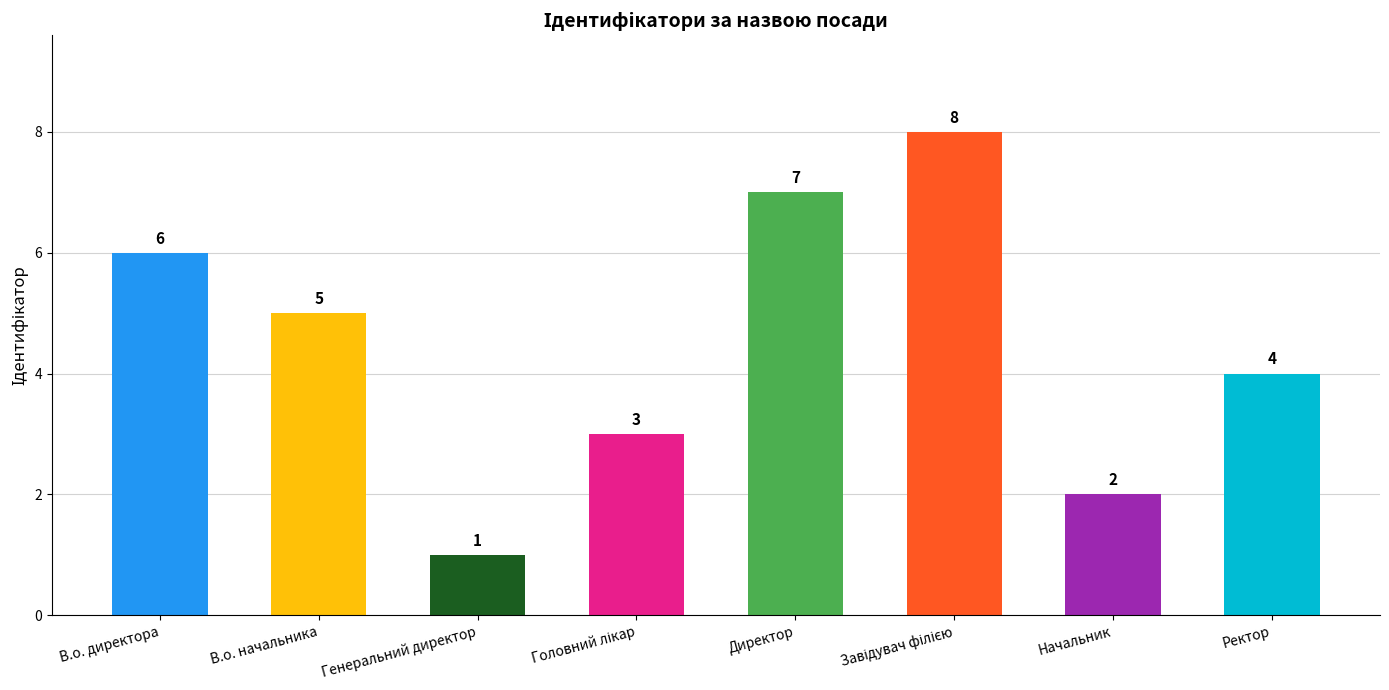

At which label does the data first exceed 5?

В.о. директора